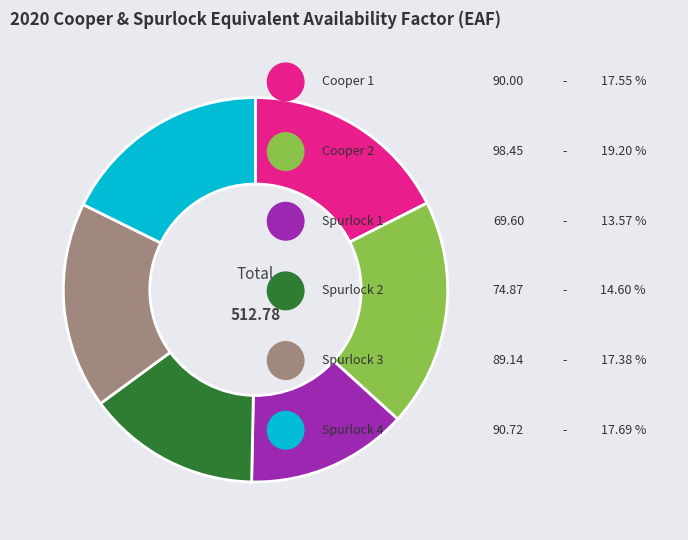

Does any single category account for the majority?

No